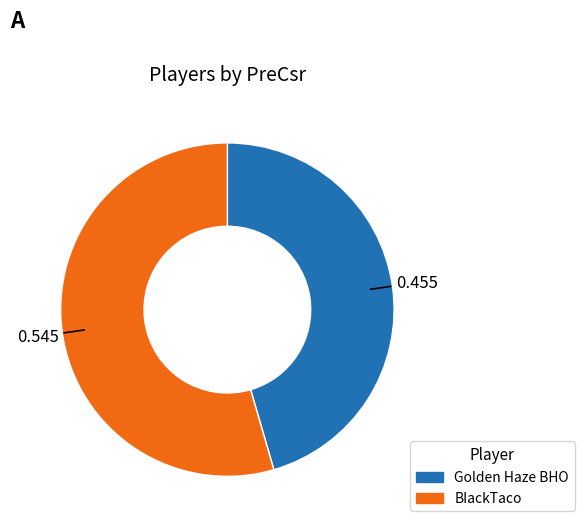

Is Golden Haze BHO the majority of the pie?

No